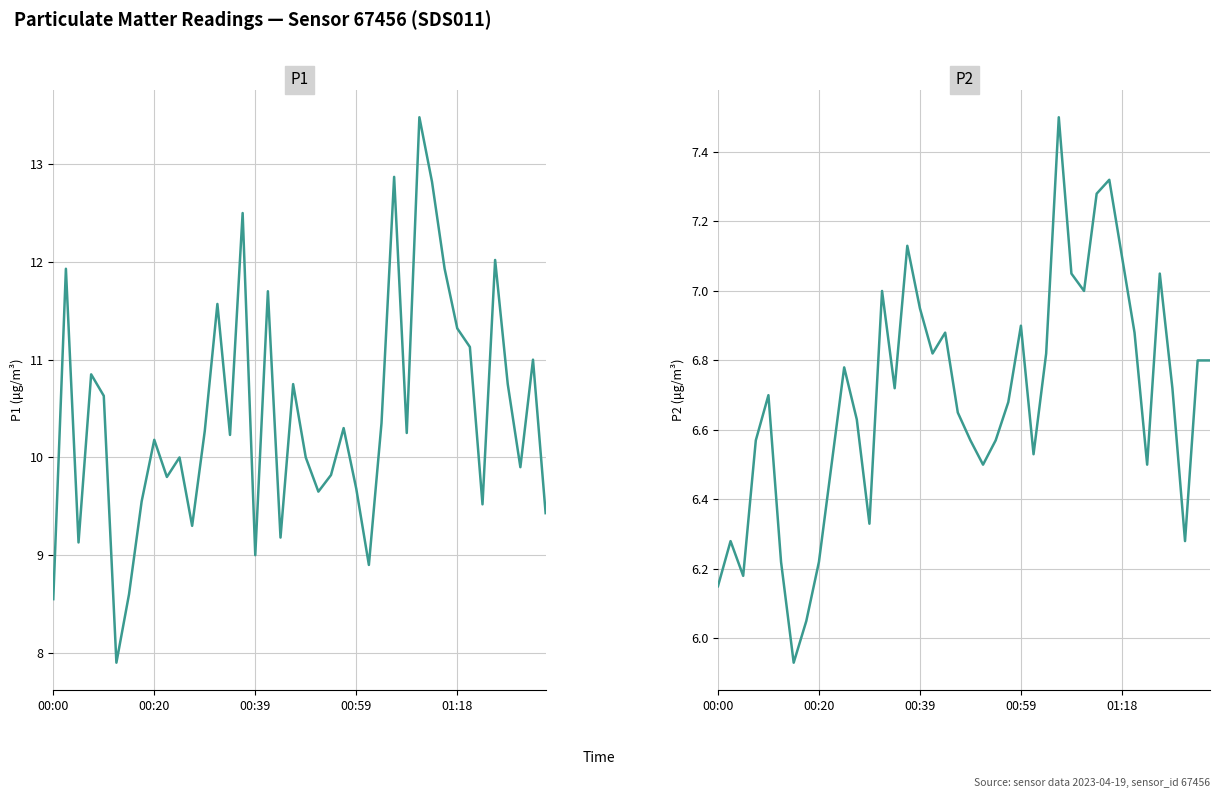

True or false: P2 and P1 cross at least once.

False